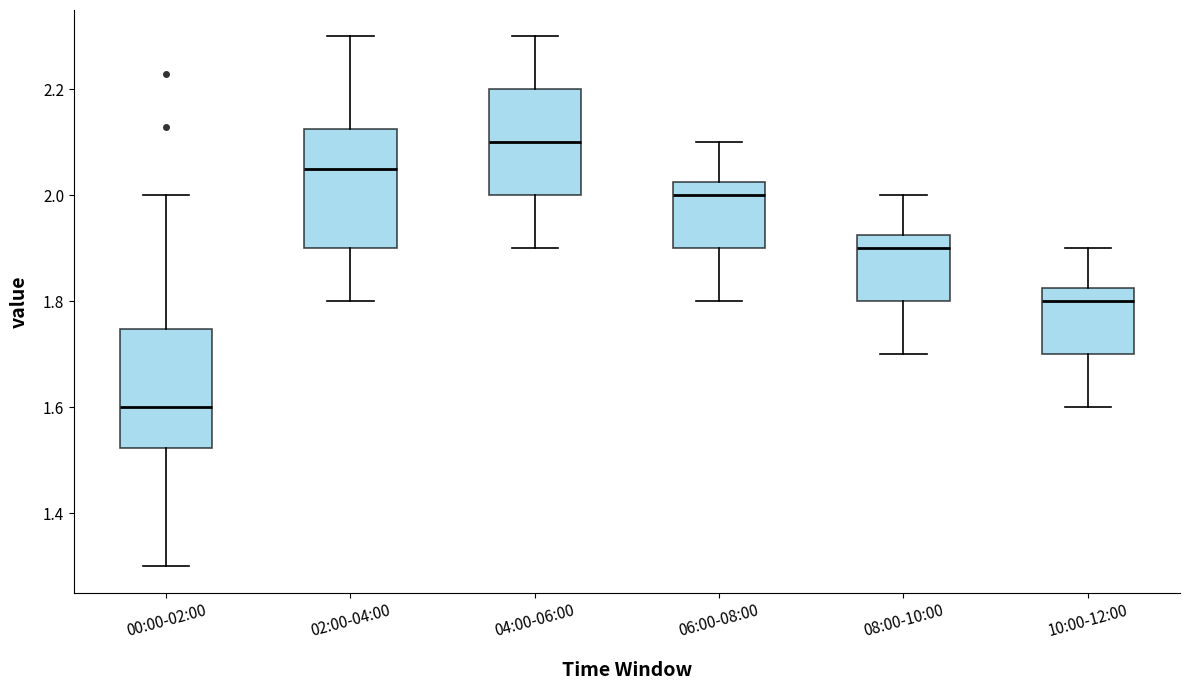

Where does the median line of the box for 02:00-04:00 sit on the y-axis? The values are not printed on the chart, so give them approximately, as read against the axis.

2.06